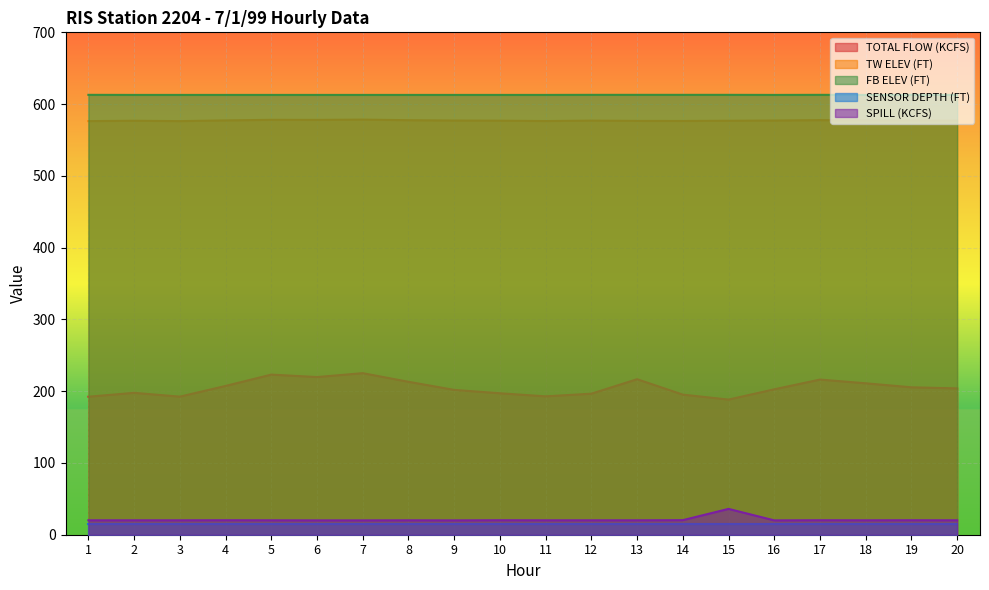

Which series has the largest total across all categories?

FB ELEV (FT)